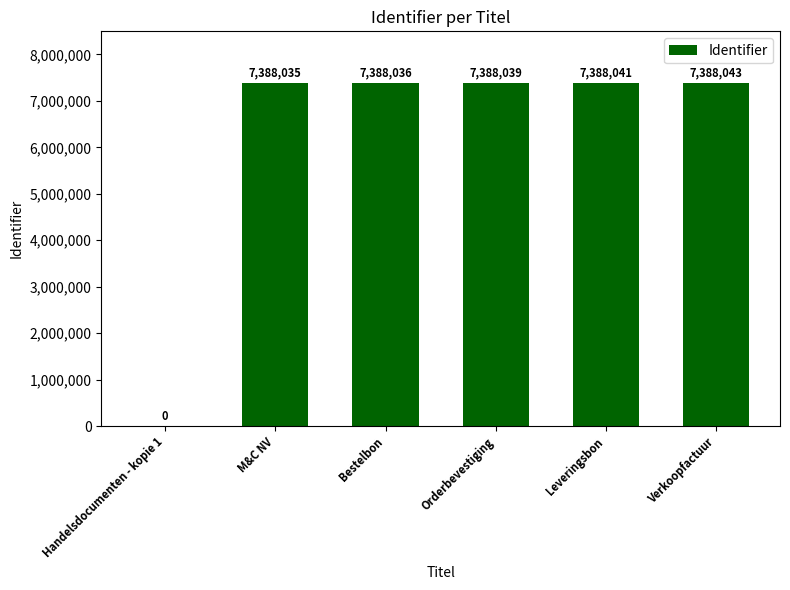

What is the sum of the values at Leveringsbon and M&C NV?

14776076